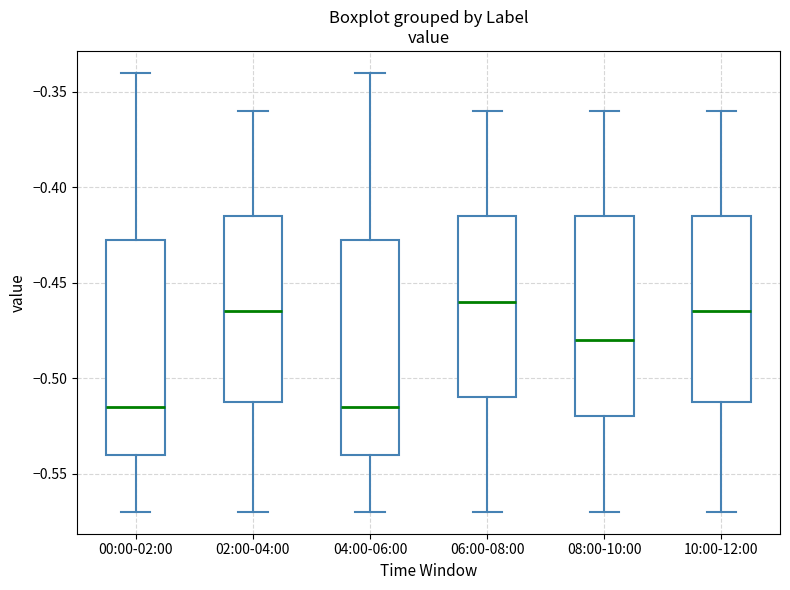

Where does the median line of the box for 06:00-08:00 sit on the y-axis? The values are not printed on the chart, so give them approximately, as read against the axis.

-0.460